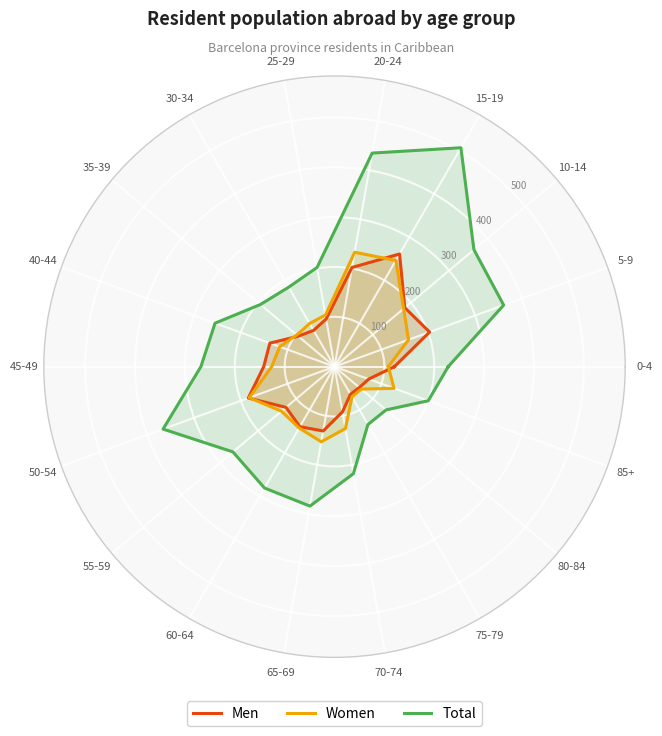

Which series ends up on top after the final intersection of Women and Men?

Men